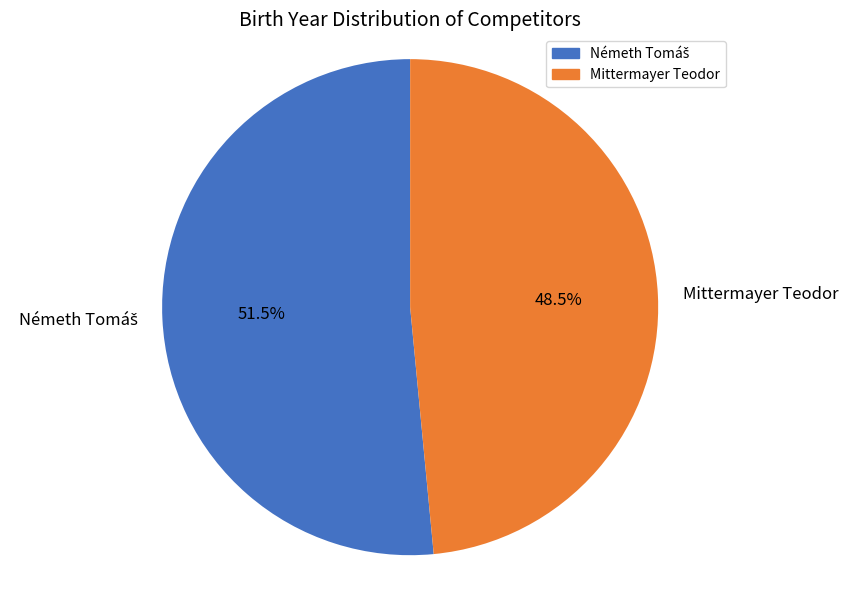

Count the number of slices in the pie.

2